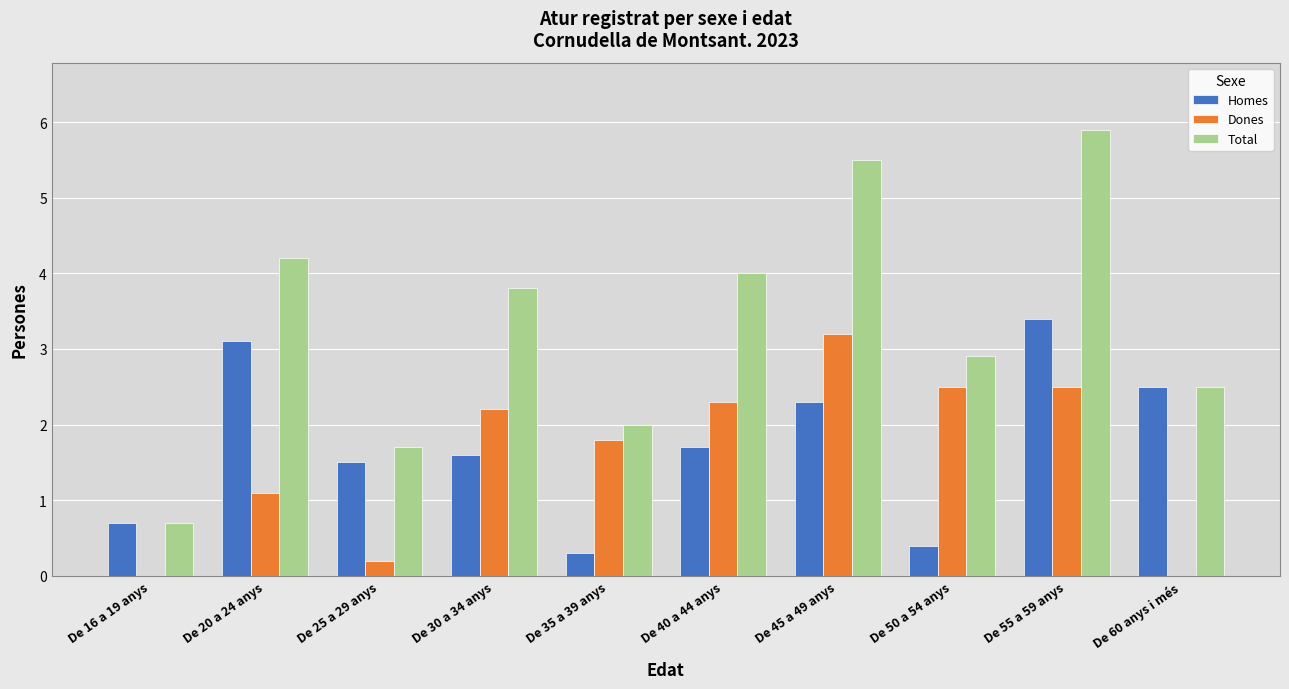

What is the sum of all Homes values?

17.5